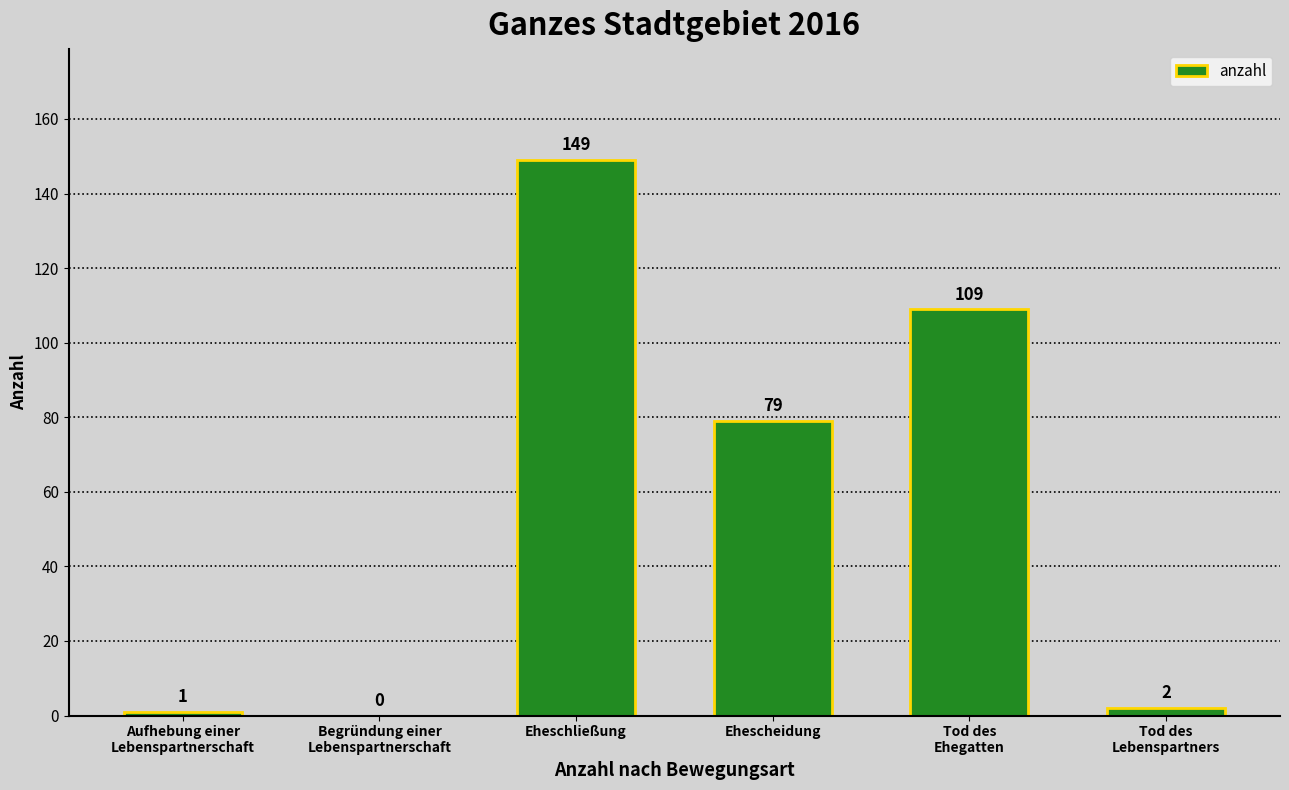

The value at Eheschließung is 225. True or false?

False